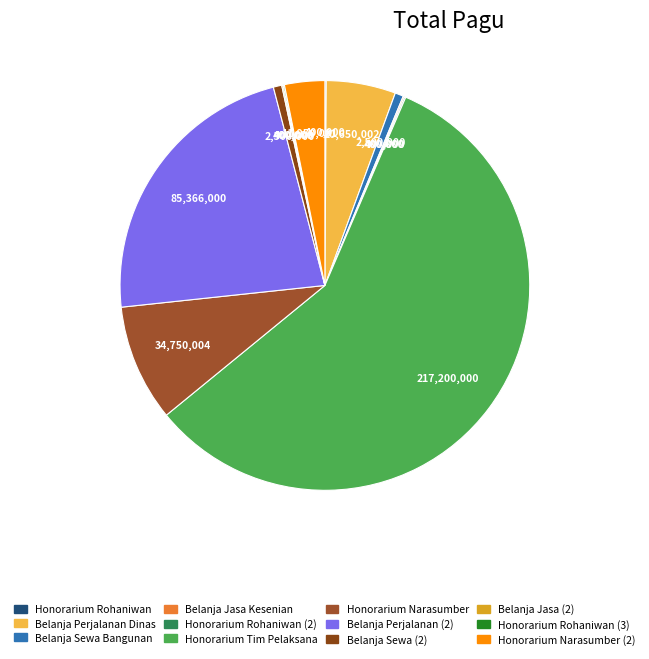

How many segments does this pie chart have?

12